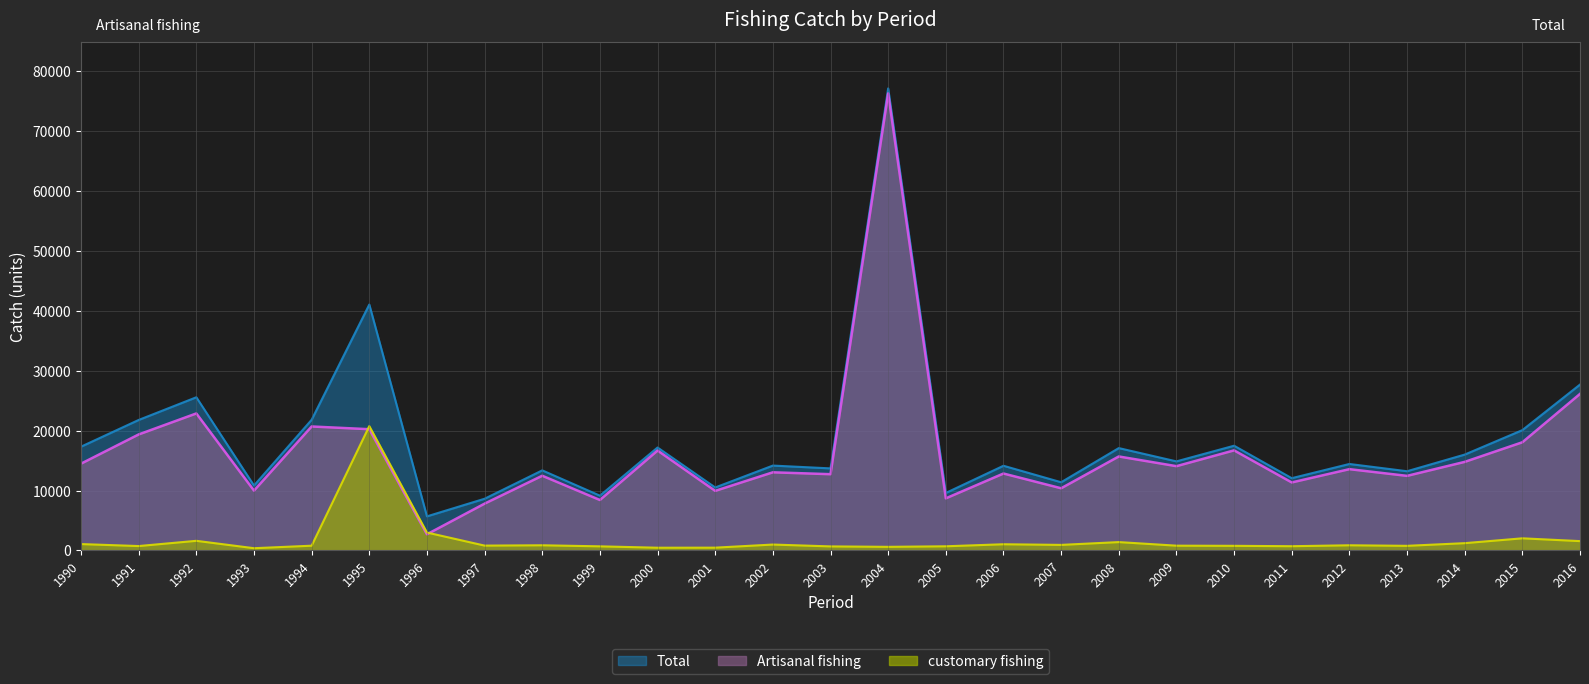

At how many categories does at least one series exceed 34458?

2